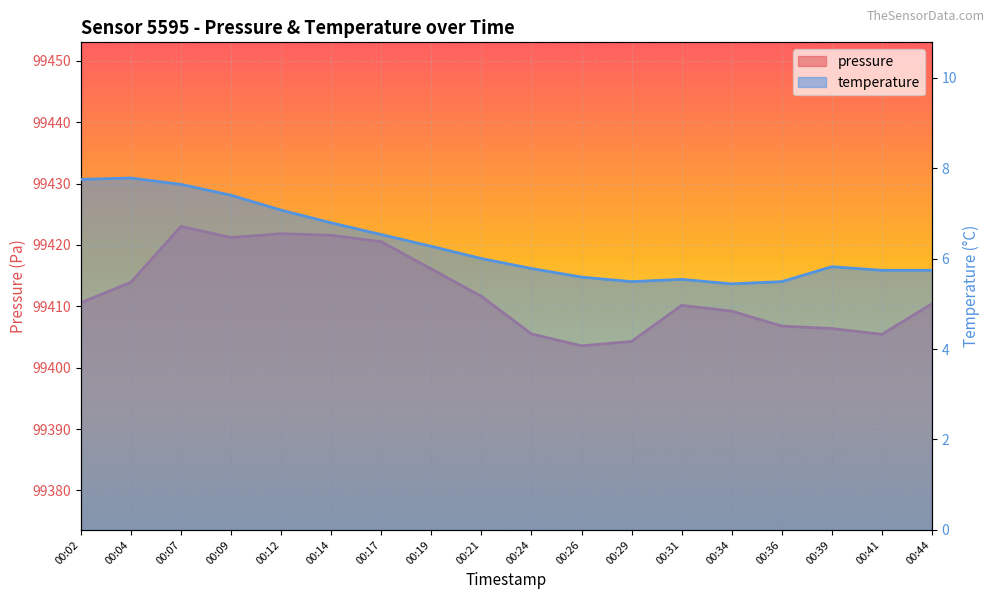

Is the value of temperature at 00:44 greater than the value of pressure at 00:14?

No